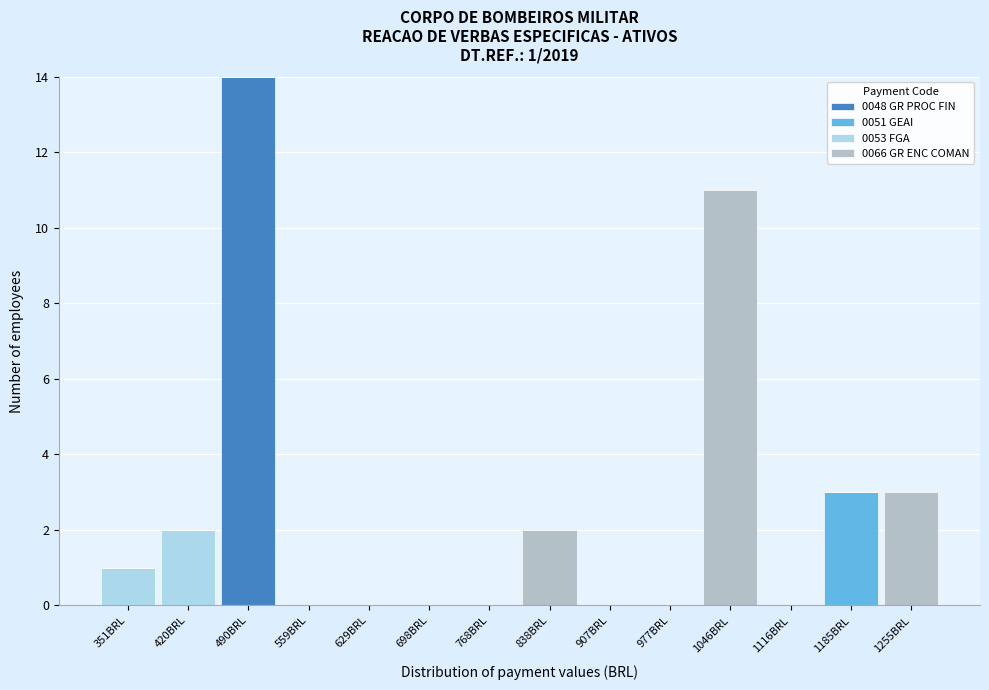

The 0048 GR PROC FIN series shows 6 at 1185BRL. True or false?

False